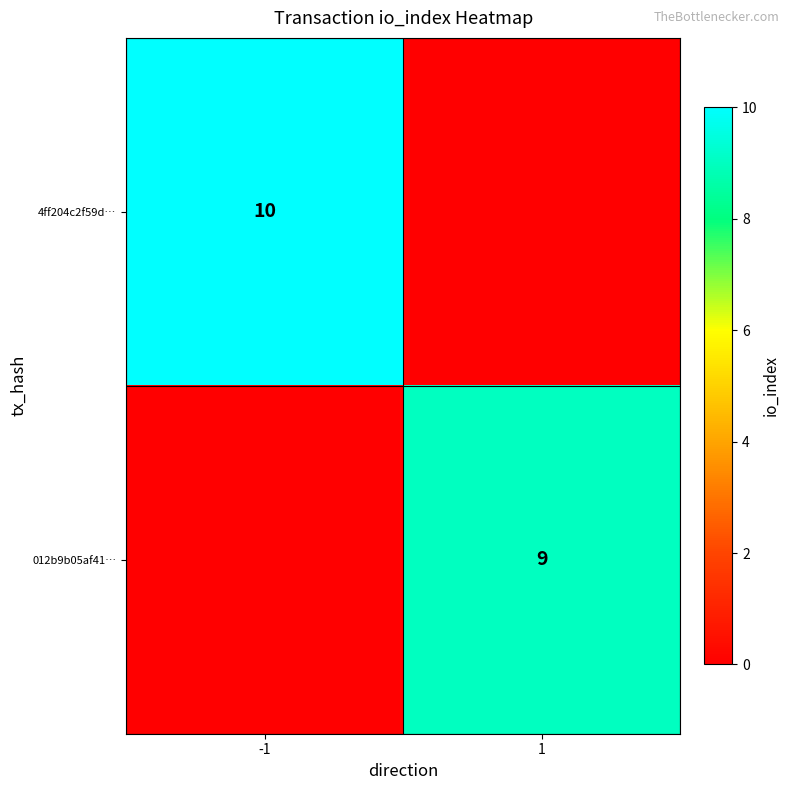

True or false: 4ff204c2f59d… has a value of 10 at -1.

True